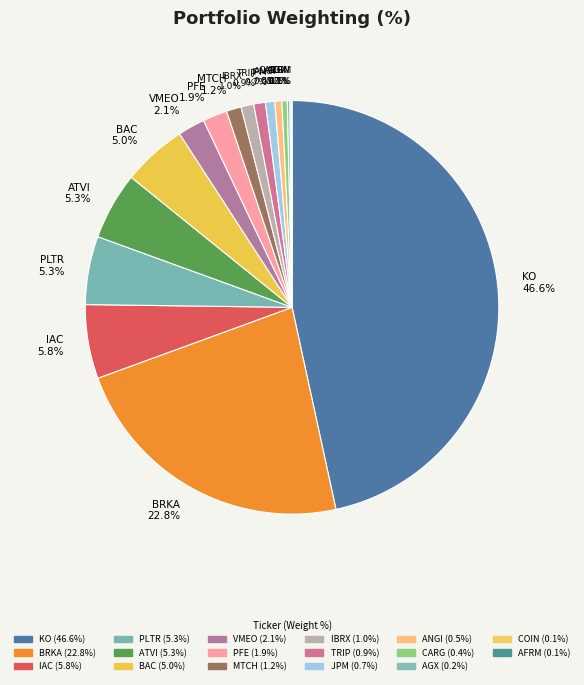

Which has a higher value, VMEO or MTCH?

VMEO